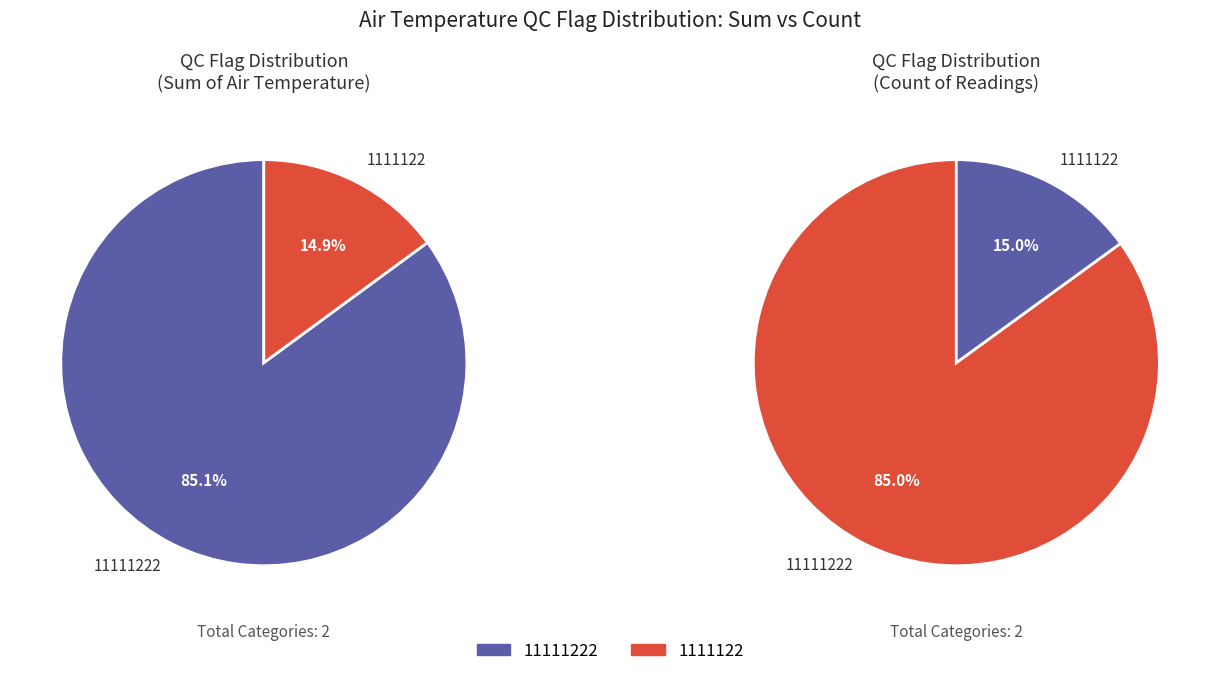

Between 16 and 14, which is larger?

16